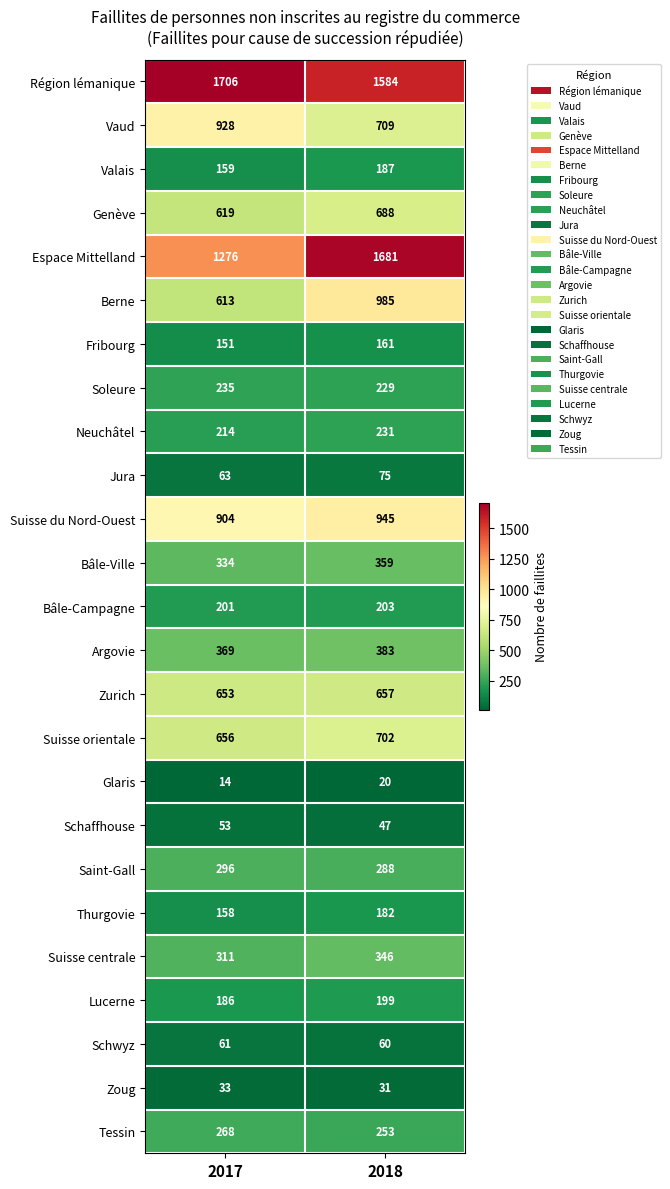

What is the sum of all Suisse centrale values?

657